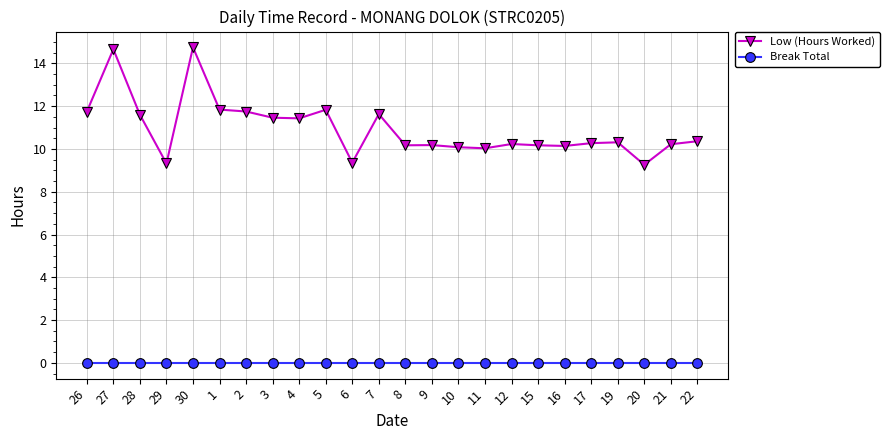

What are all the series names shown in the legend?

Low (Hours Worked), Break Total